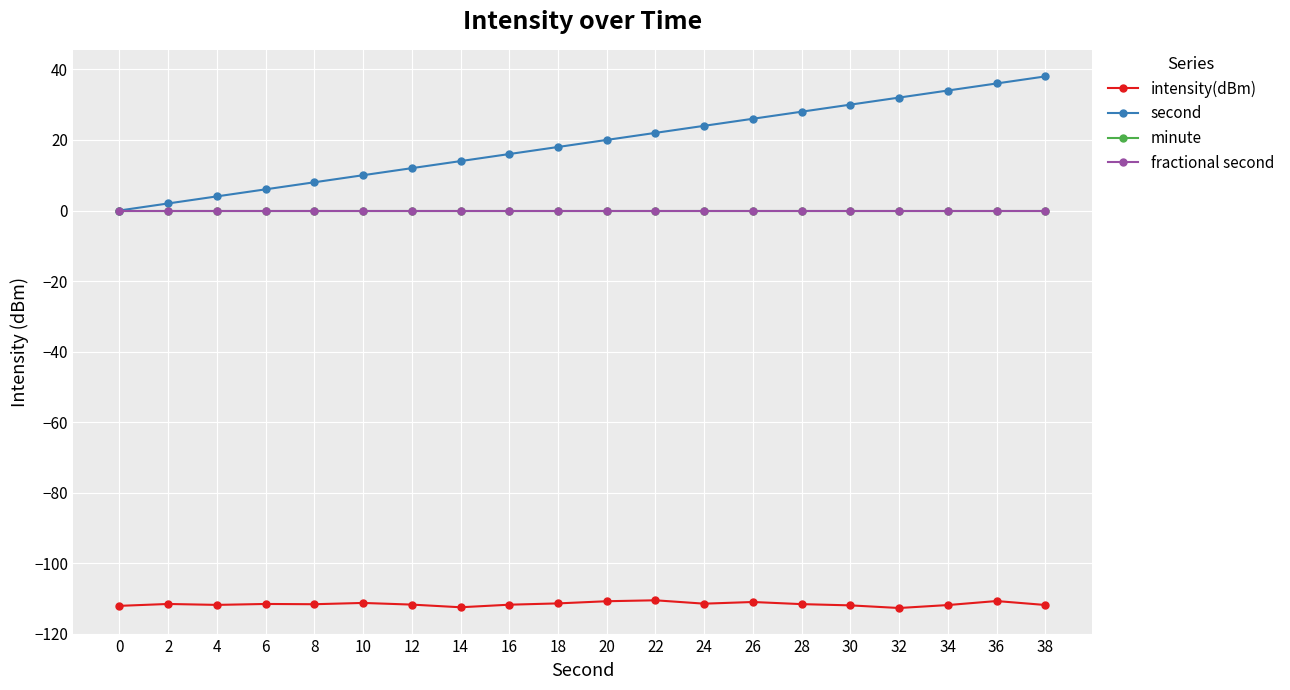

True or false: second has more than 2 points higher than both neighbors.

False